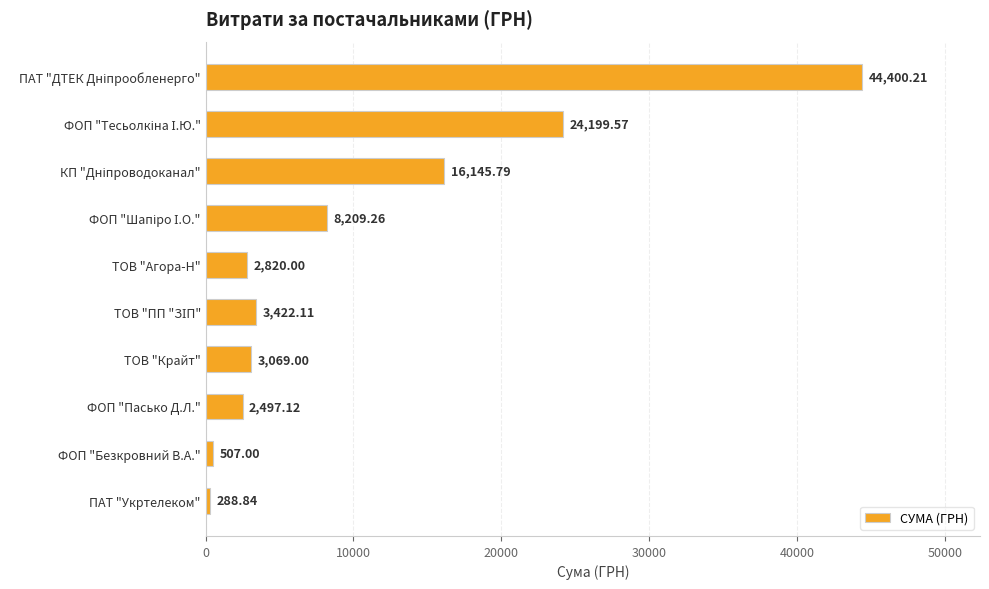

What is the label of the 10th bar from the top?

ПАТ "Укртелеком"